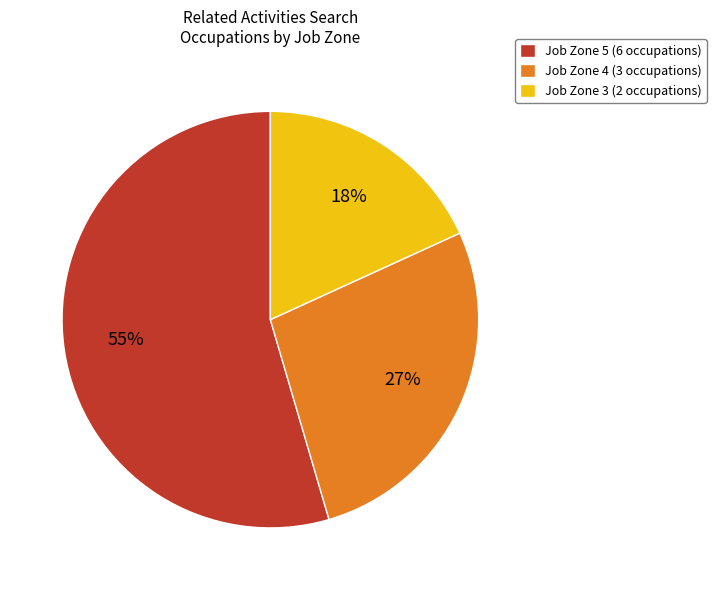

What is the ratio of the value at Job Zone 4 (3 occupations) to the value at Job Zone 5 (6 occupations)?

0.5